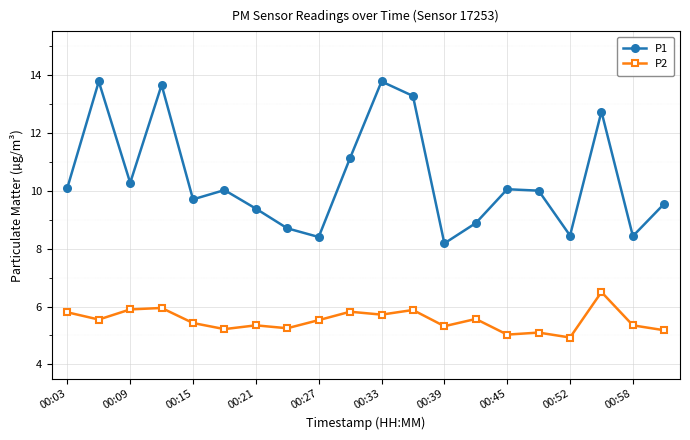

Which series has the largest range (max minus min)?

P1